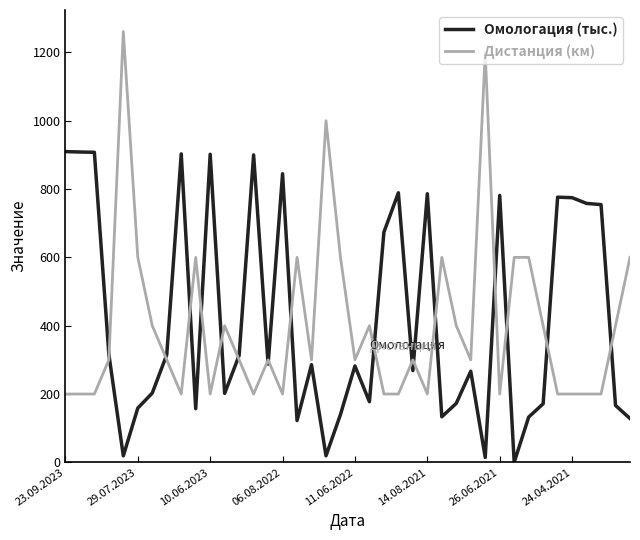

What is the minimum value for Дистанция (км)?

200.0